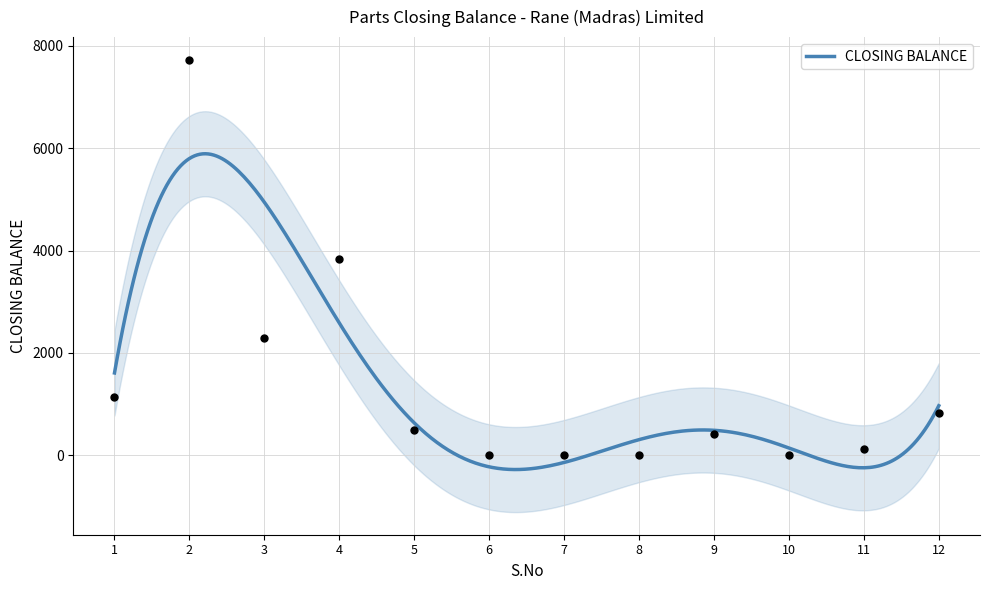

What is the change in value from 1 to 8?

-1130